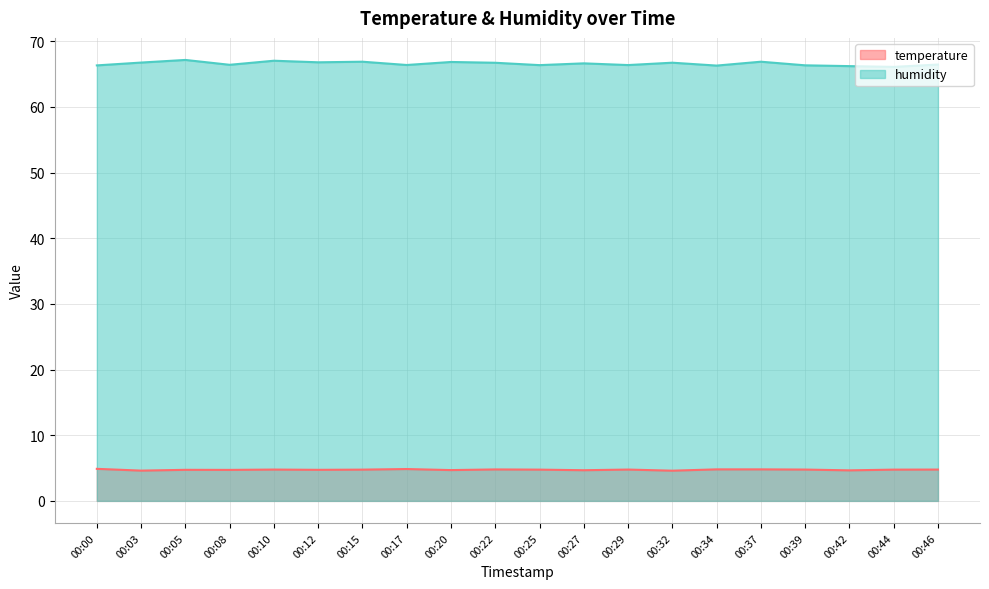

The value of humidity at 00:15 is 66.9. True or false?

True